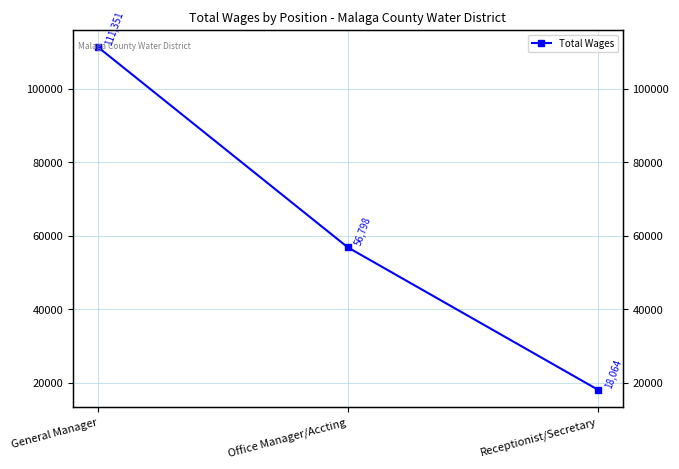

What is the value of the 3rd point from the left?

18064